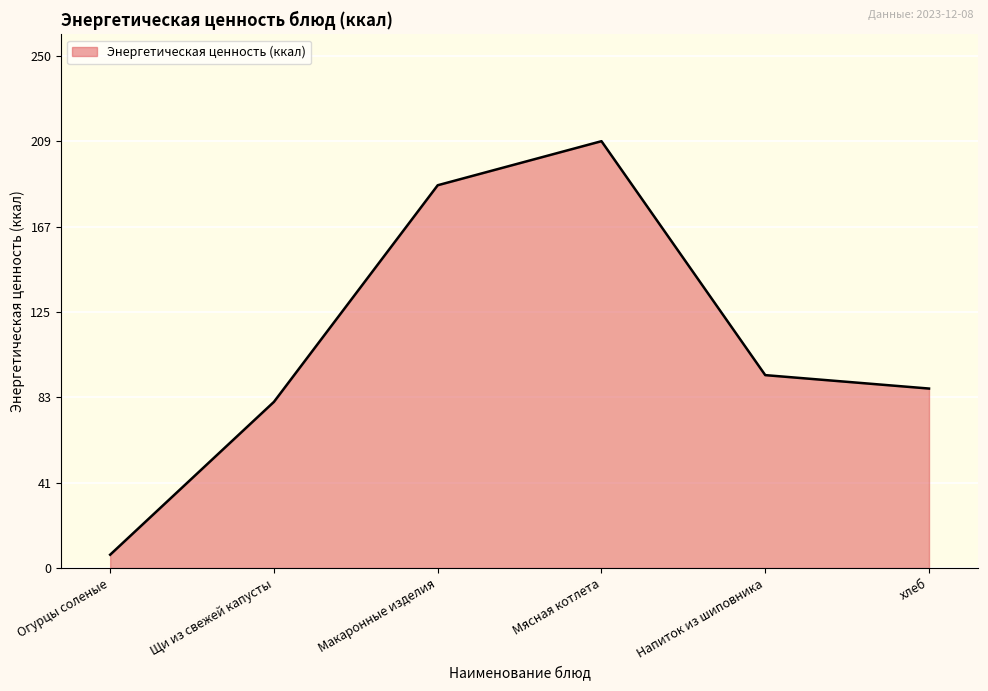

Does the chart have visible grid lines?

Yes